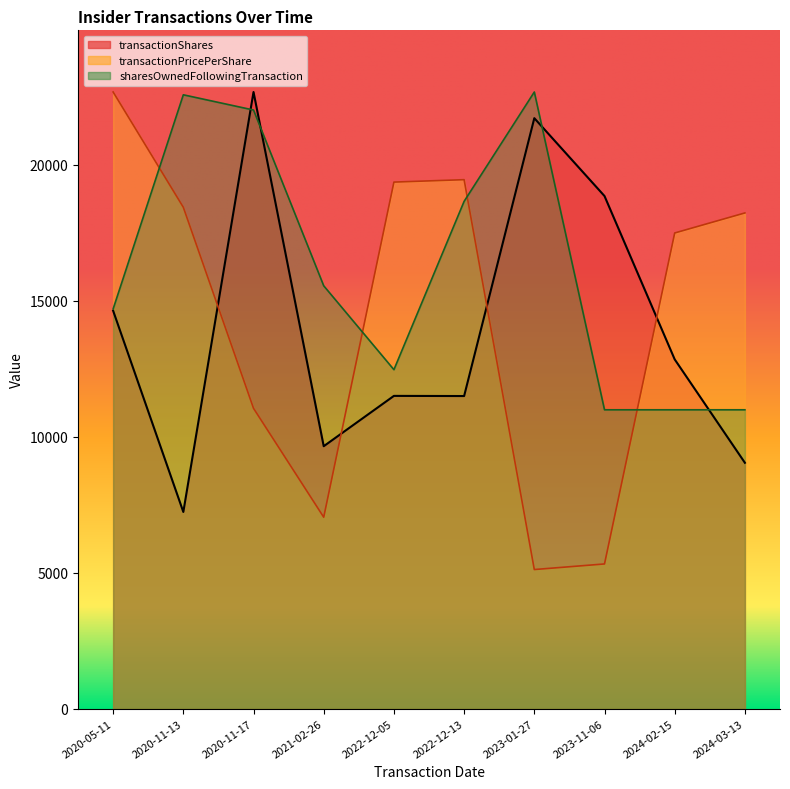

Is it true that transactionPricePerShare equals 5251.2 at 2024-03-13?

False